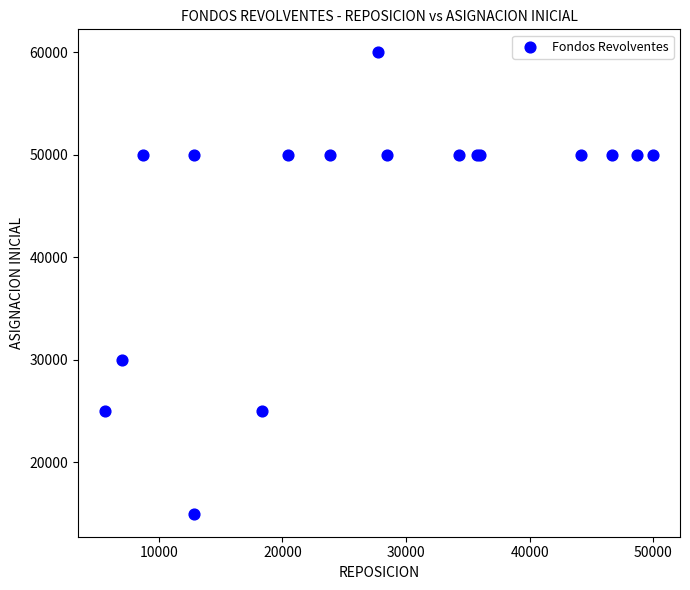

What Y value in the scatter plot is closest to 37500?

30000